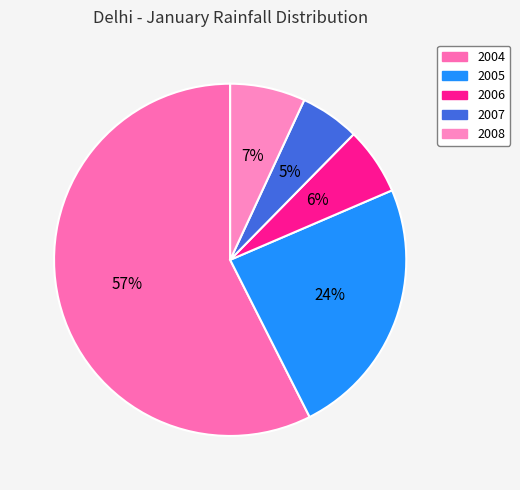

Which has a higher value, 2006 or 2004?

2004